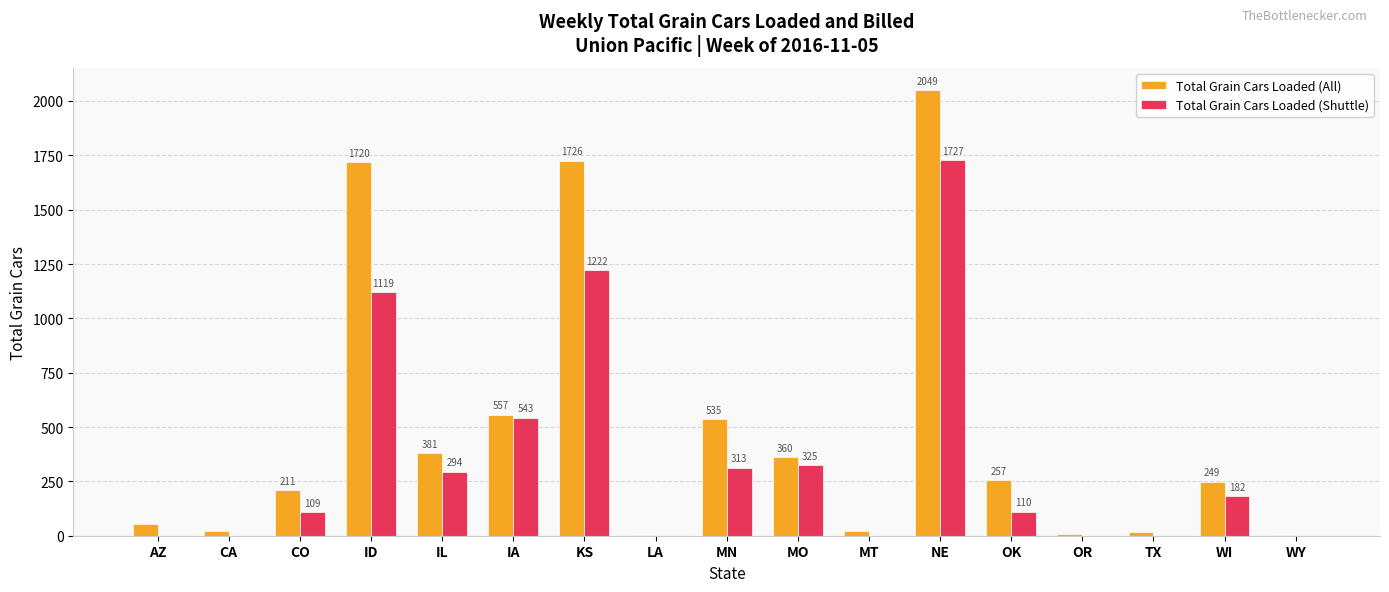

Which series changed the most between OR and TX?

Total Grain Cars Loaded (All)